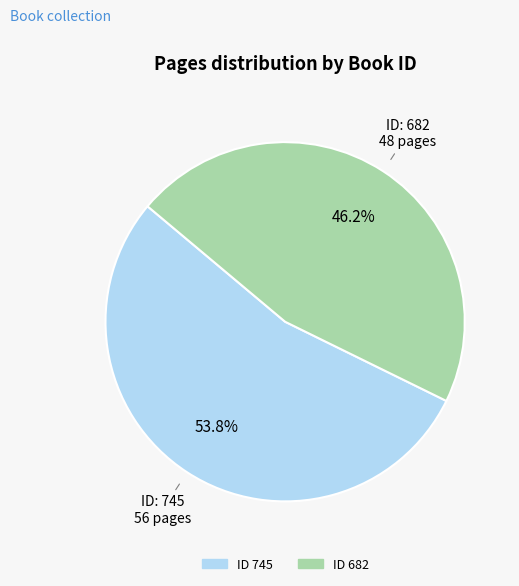

Is there any slice that represents more than half of the pie?

Yes